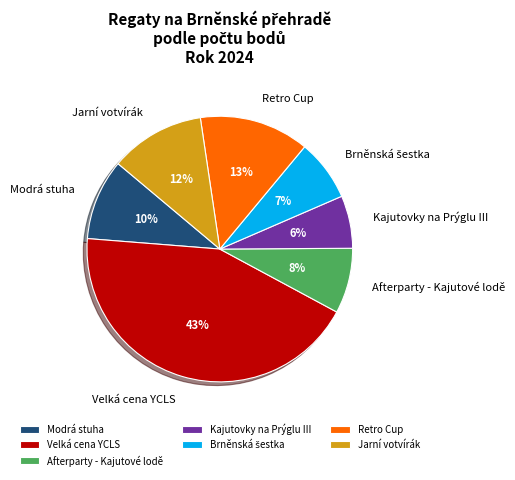

To the nearest percent, what is the combined percentage of Afterparty - Kajutové lodě and Kajutovky na Prýglu III?

14%